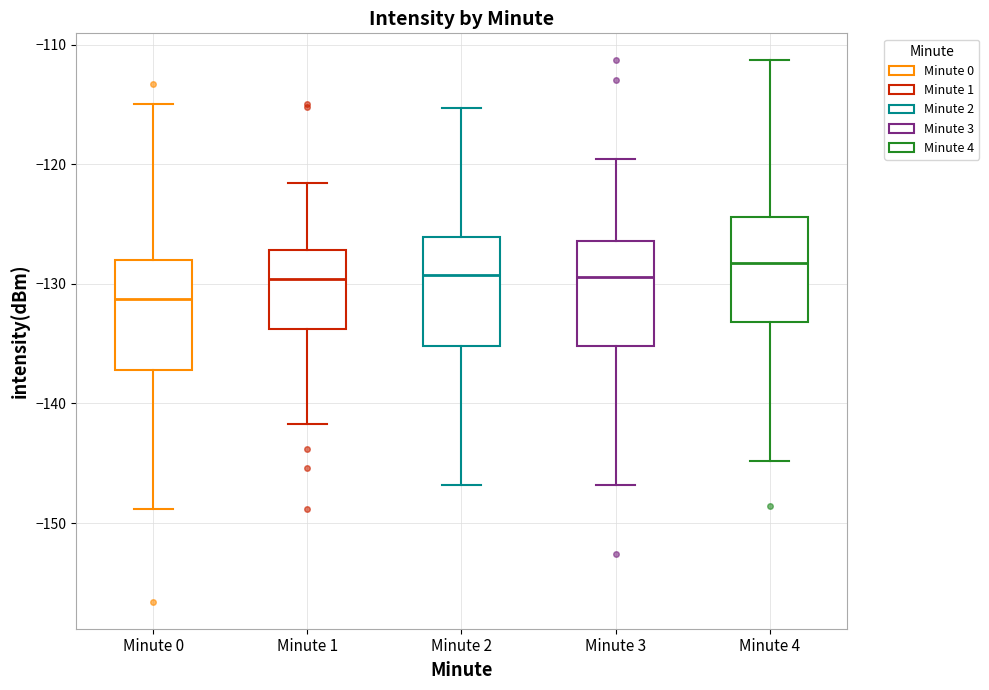

Reading left to right, read every box against the y-axis: the position of its median line, the range the box covers, and the ends of its whiskers. The values are not printed on the chart, so give them approximately, as read against the axis.

Minute 0: median -131, box -137 to -128, whiskers -149 to -115
Minute 1: median -130, box -134 to -127, whiskers -142 to -122
Minute 2: median -129, box -135 to -126, whiskers -147 to -115
Minute 3: median -129, box -135 to -126, whiskers -147 to -120
Minute 4: median -128, box -133 to -124, whiskers -145 to -111